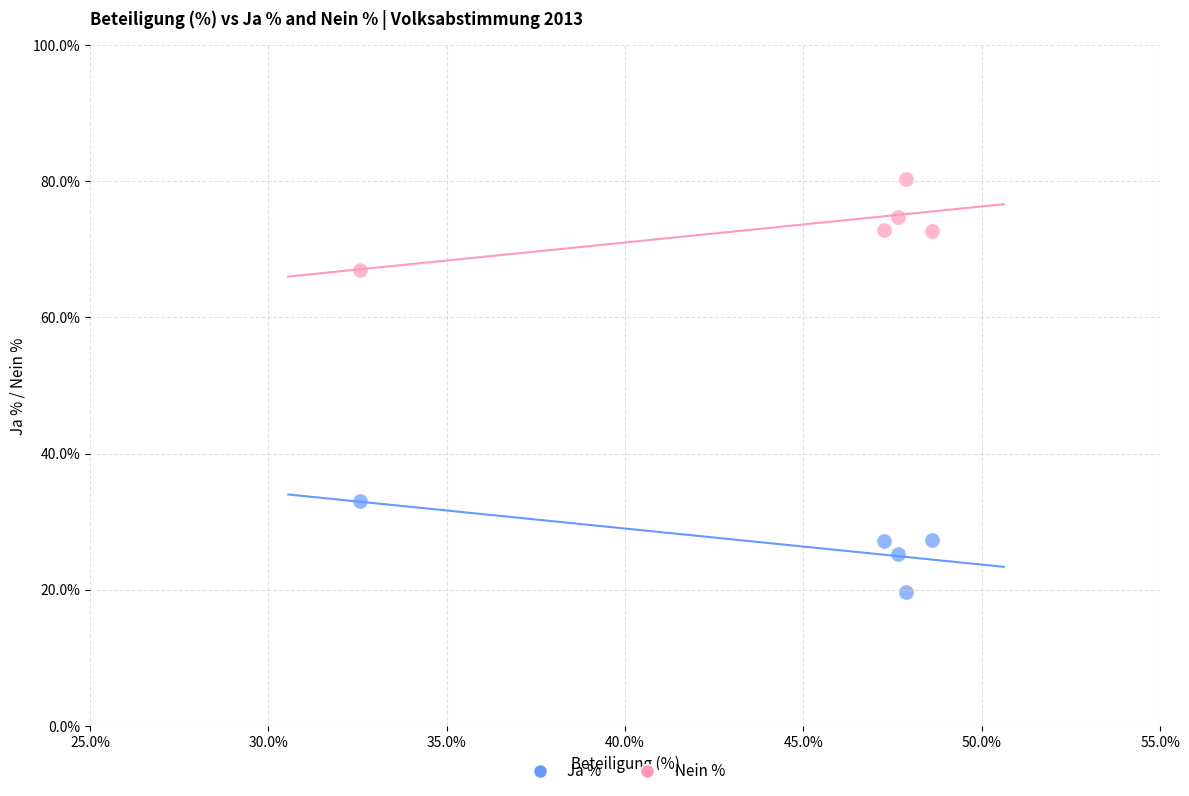

What are all the series names shown in the legend?

Ja %, Nein %